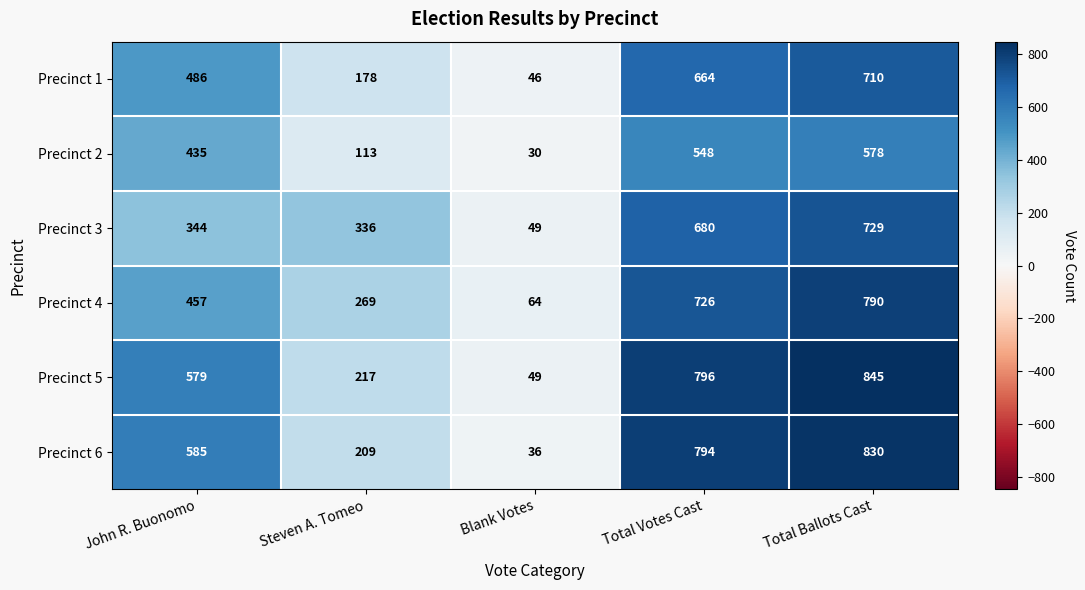

What is the smallest value displayed?

30